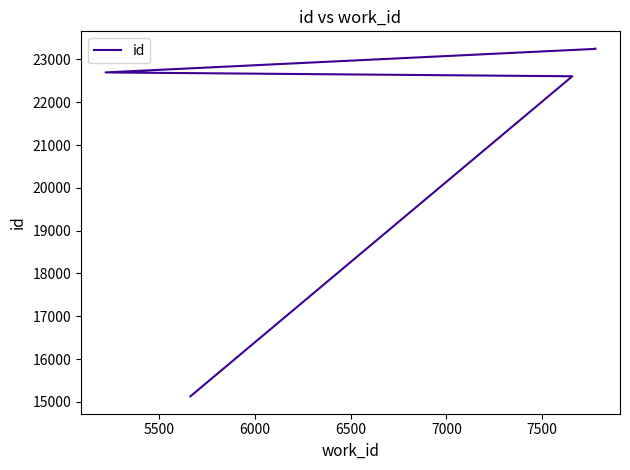

How many values are below 22698?

2